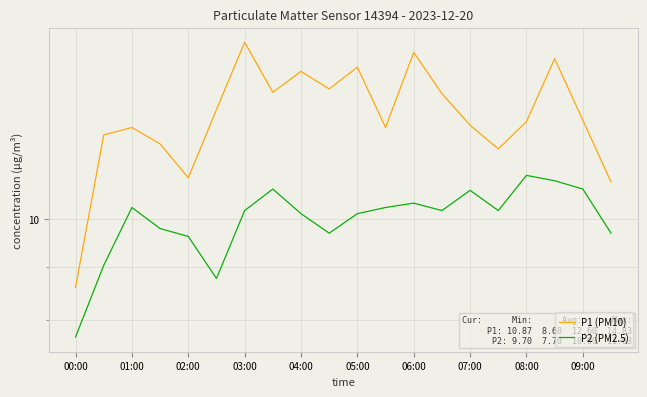

How many data points in P2 (PM2.5) are less than 10?

7